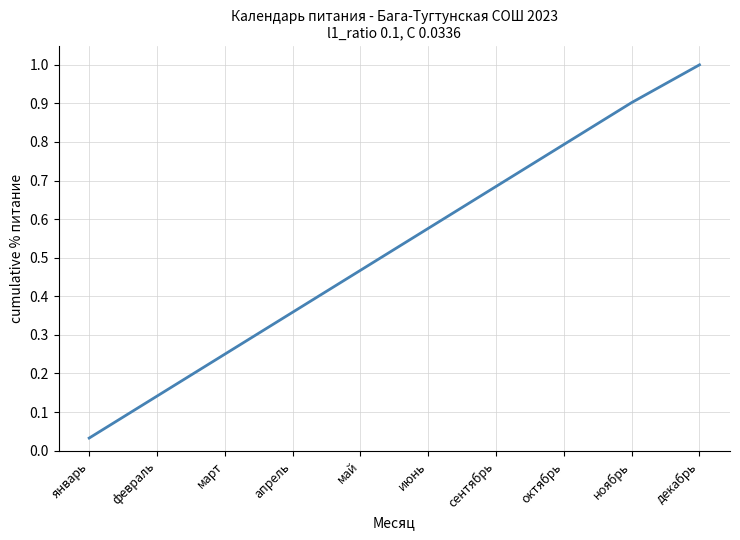

What is the difference between the maximum and minimum values?

1.0